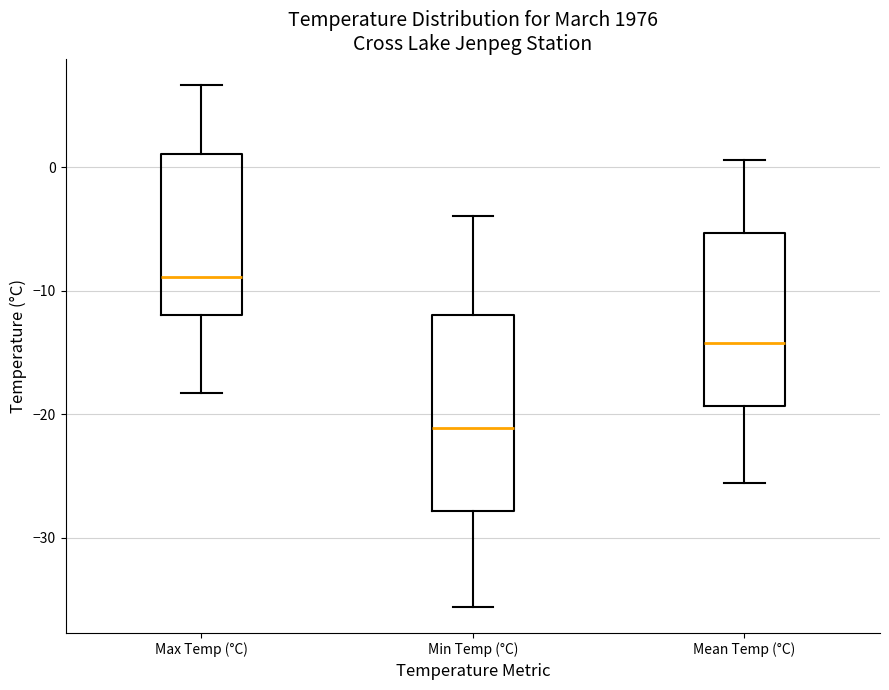

Where is the upper edge of the box for Max Temp (°C) on the y-axis? The values are not printed on the chart, so give them approximately, as read against the axis.

1